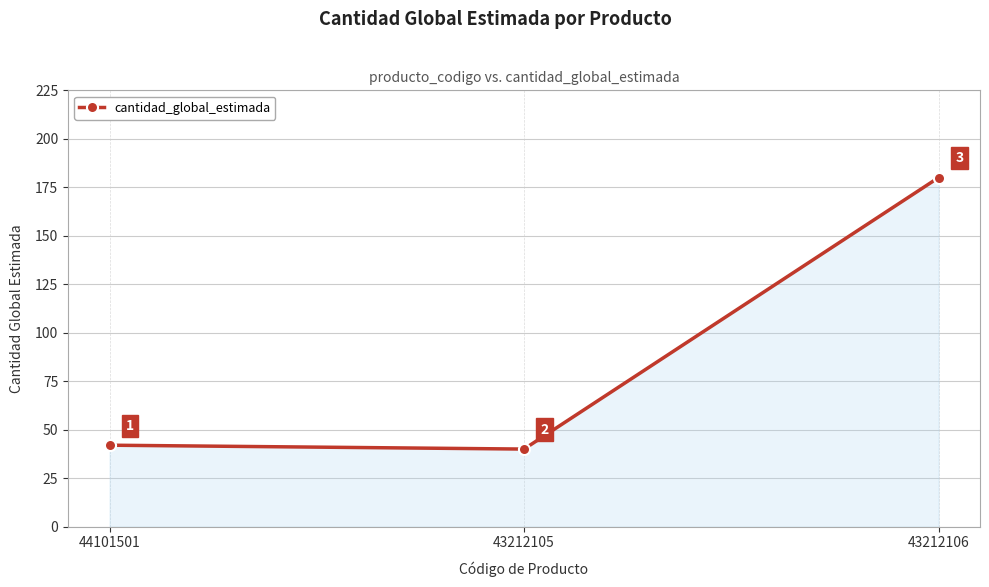

List the labels in order of value, largest first.

43212106, 44101501, 43212105